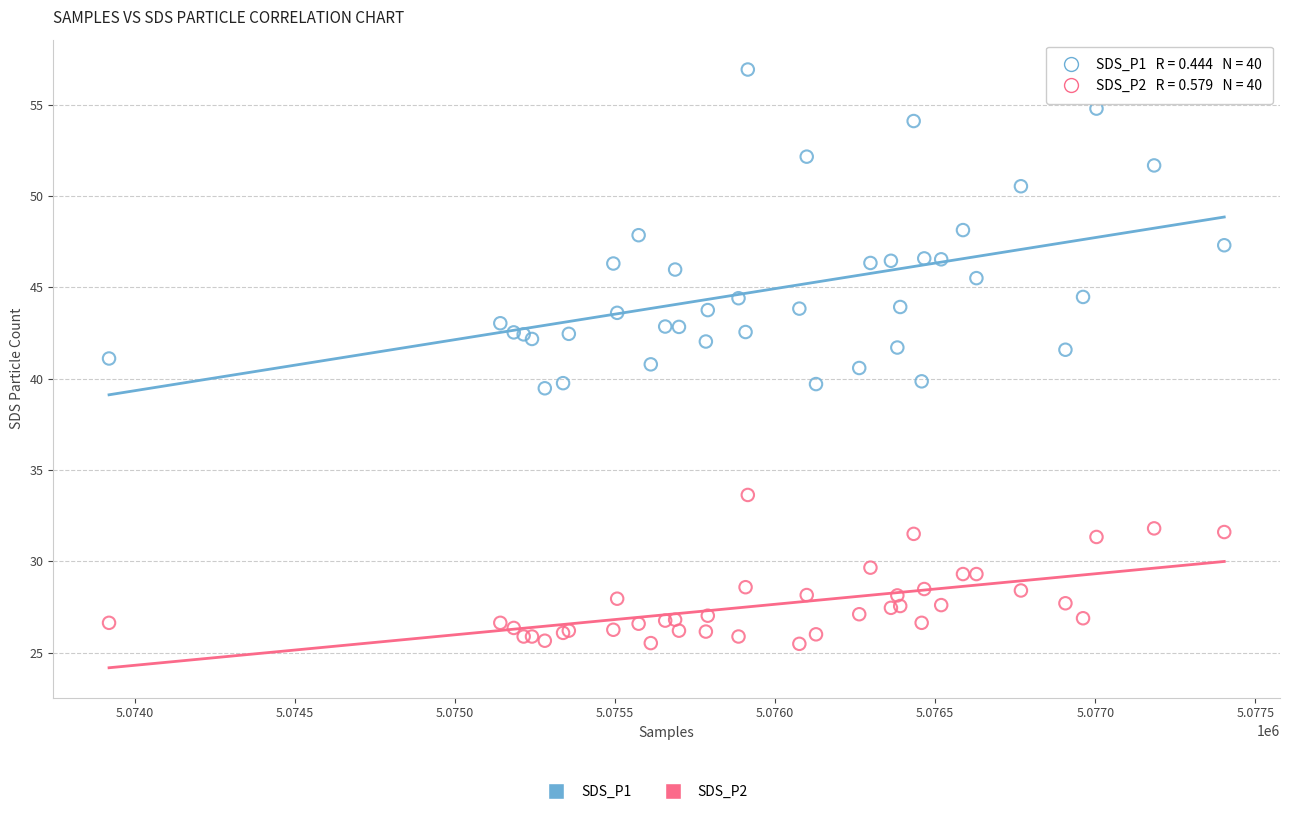

Which series reaches the maximum Y coordinate?

SDS_P1